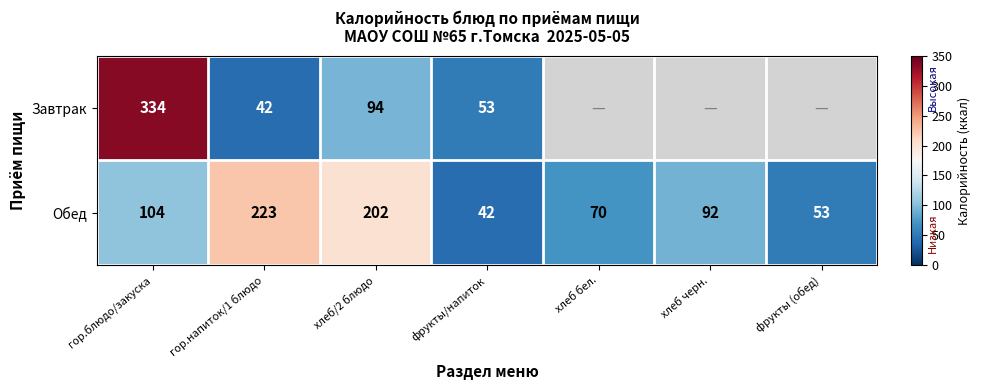

What is the spread (max minus min) of values at гор.блюдо/закуска?

230